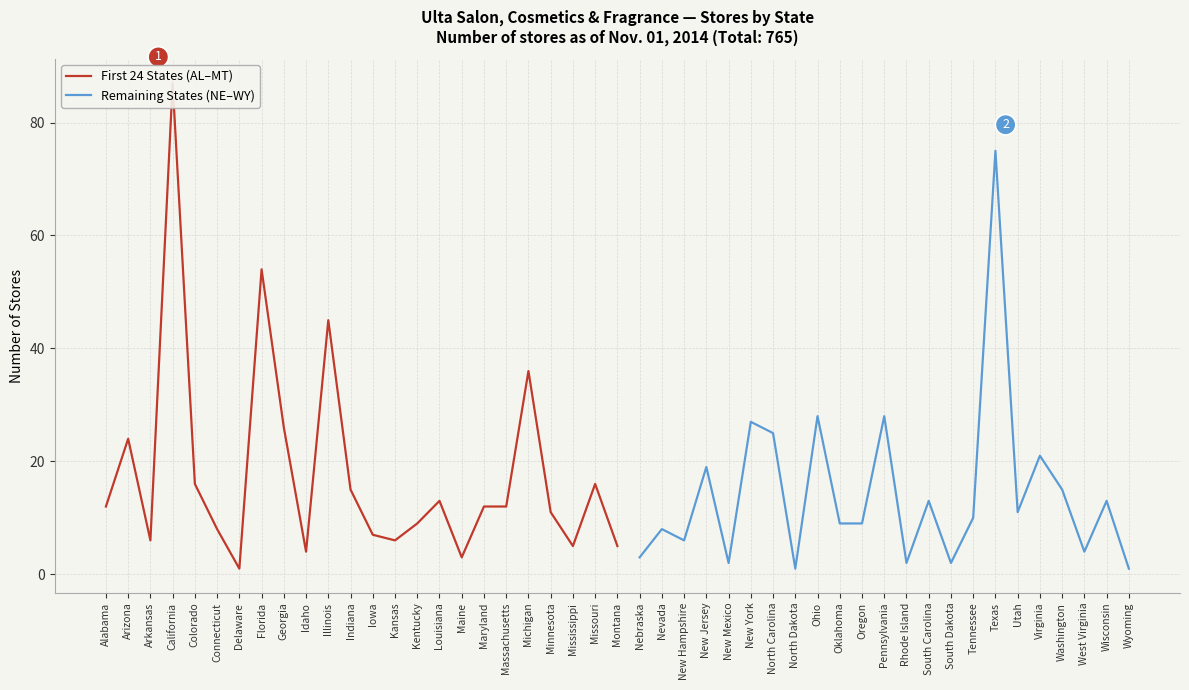

Does the chart have visible grid lines?

Yes